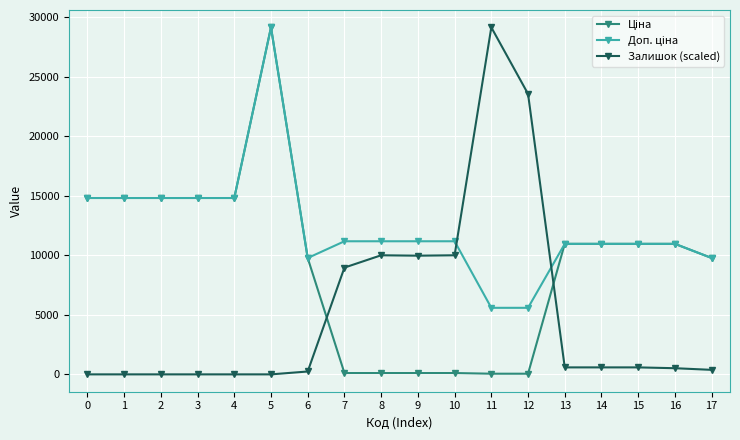

What is the spread (max minus min) of values at 2?

14817.6